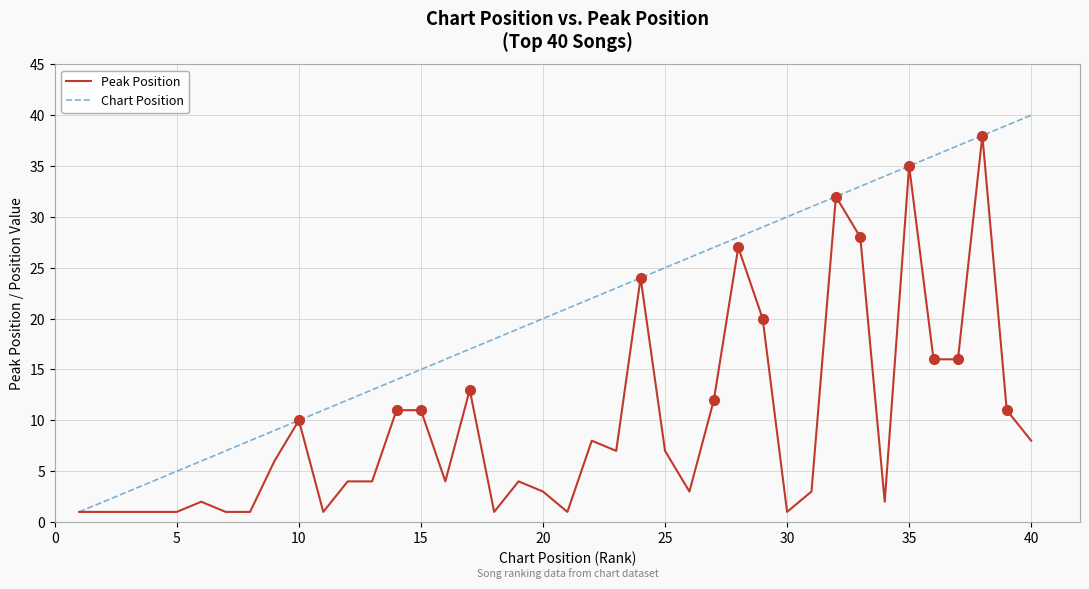

How many values in the Peak Position series are below 6?

20